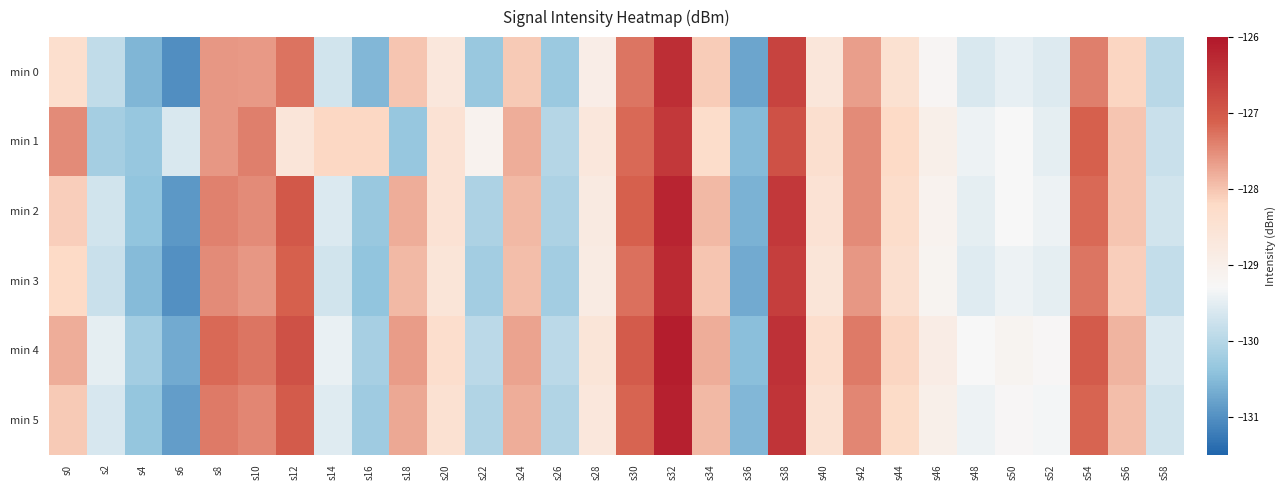

Which label corresponds to the largest value in the chart?

s32